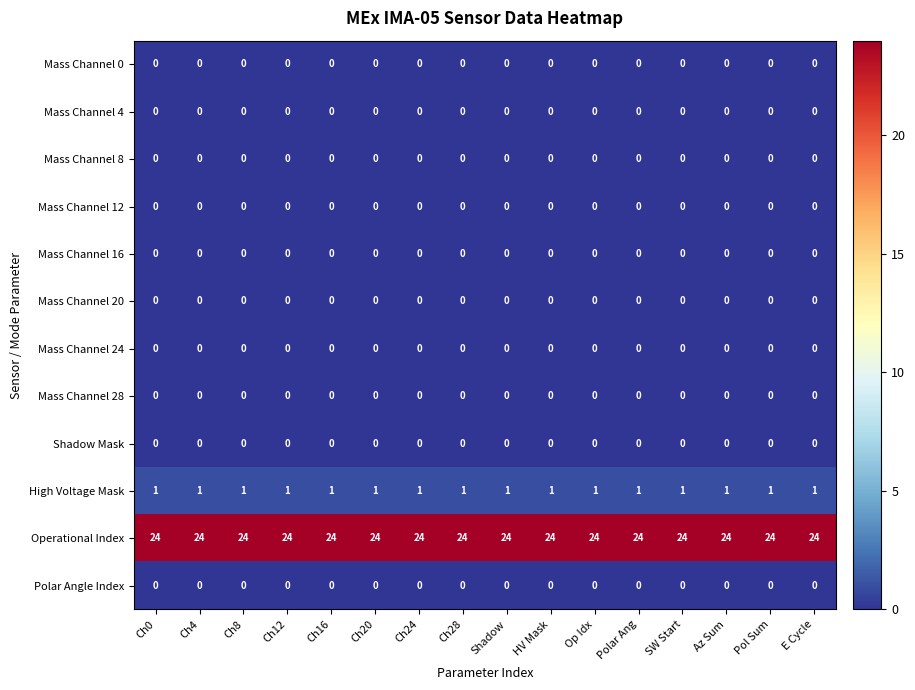

The value of Mass Channel 4 at Op Idx is 0. True or false?

True